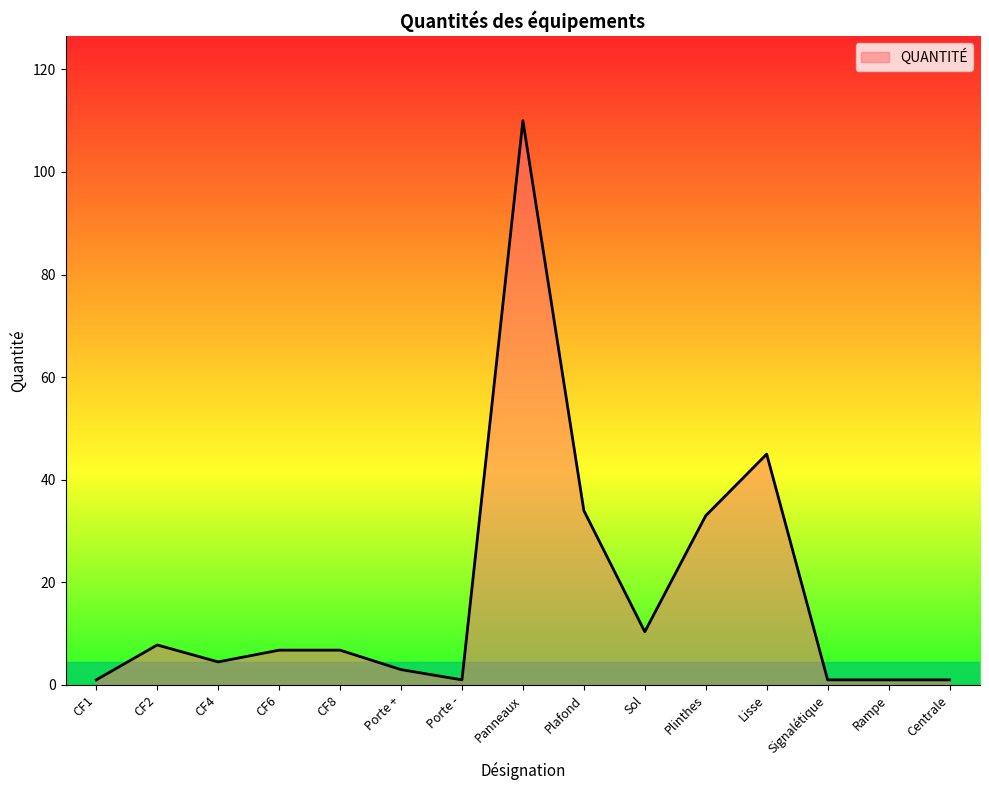

What is the maximum value shown in the chart?

110.0